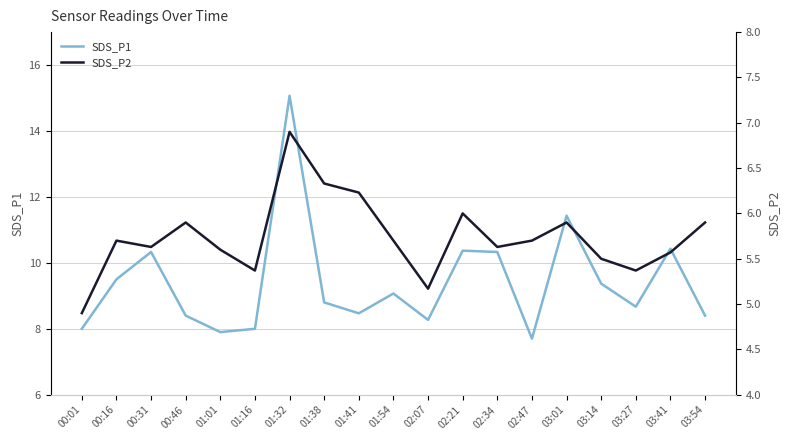

What is the spread (max minus min) of values at 01:38?

2.5